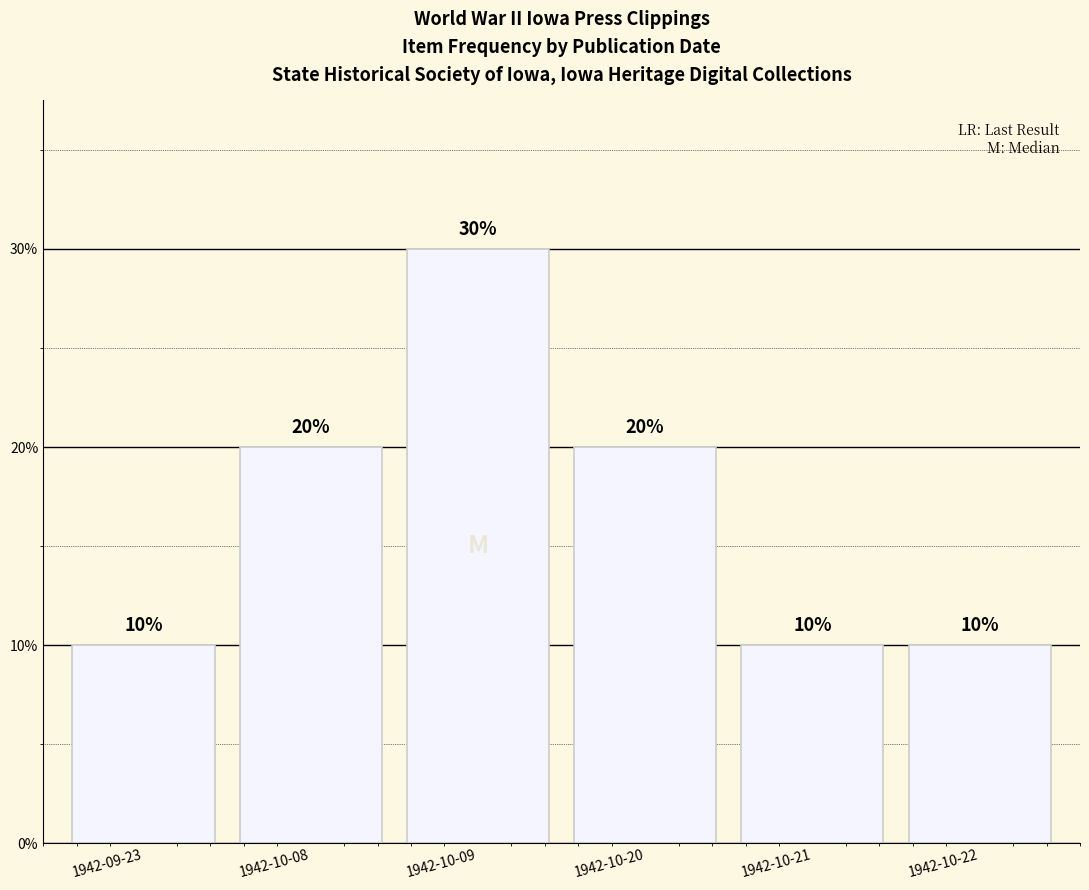

What is the change in value from 1942-10-20 to 1942-10-22?

-0.1